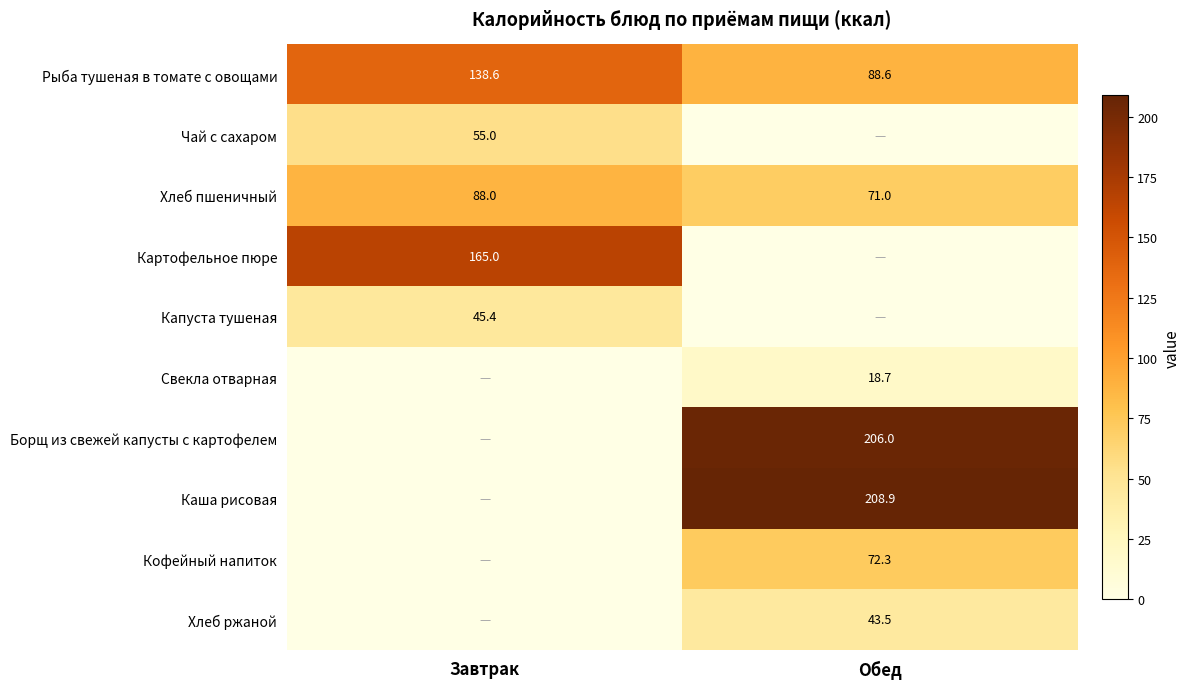

Between Обед and Завтрак, which is larger?

Завтрак